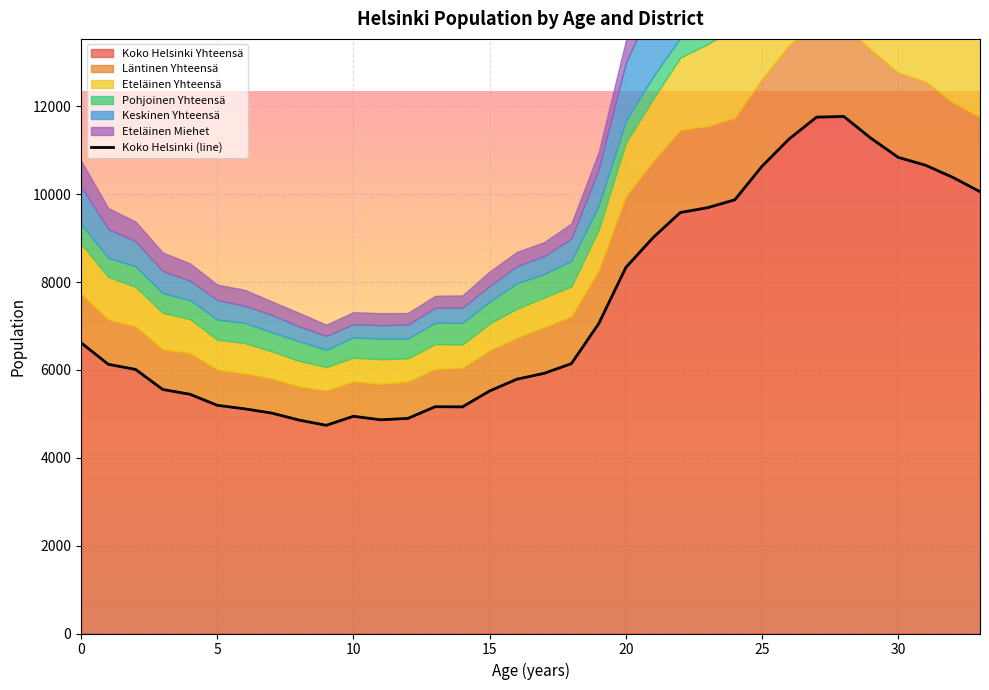

What is the lowest value of the Koko Helsinki Yhteensä series?

4739